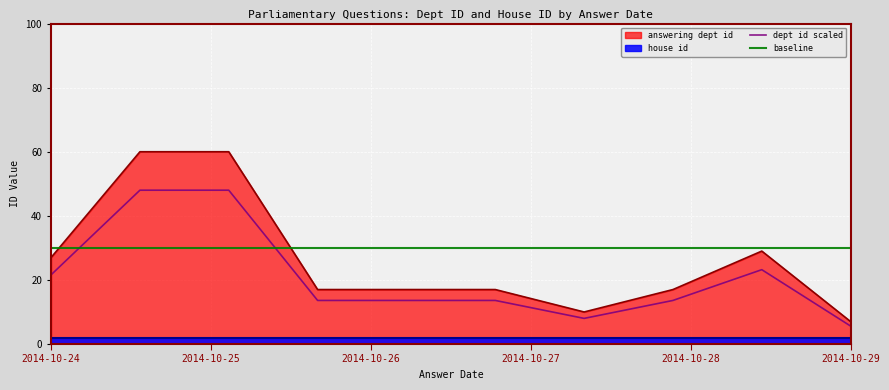

What is the value of the baseline point at the 4th from the left?

30.0